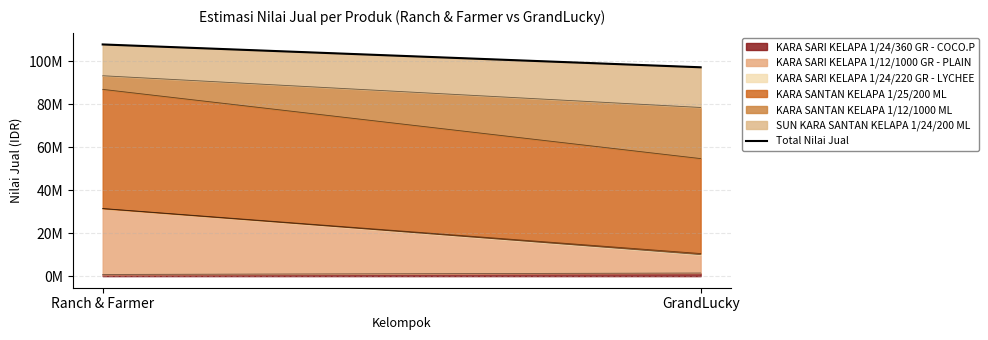

Reading left to right, transcribe all the data shown in this chart.

KARA SARI KELAPA 1/24/360 GR - COCO.P: Ranch & Farmer=776160	GrandLucky=1441440
KARA SARI KELAPA 1/12/1000 GR - PLAIN: Ranch & Farmer=30597600	GrandLucky=8527200
KARA SARI KELAPA 1/24/220 GR - LYCHEE: Ranch & Farmer=66000	GrandLucky=528000
KARA SANTAN KELAPA 1/25/200 ML: Ranch & Farmer=55385000	GrandLucky=44151250
KARA SANTAN KELAPA 1/12/1000 ML: Ranch & Farmer=6336000	GrandLucky=23760000
SUN KARA SANTAN KELAPA 1/24/200 ML: Ranch & Farmer=14546400	GrandLucky=18680640